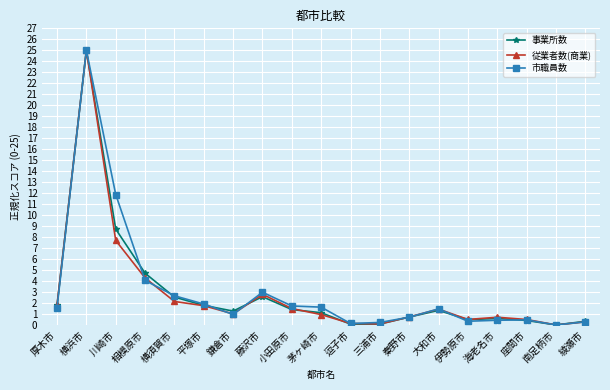

What is the sum of the 市職員数 values at 茅ヶ崎市 and 伊勢原市?

2.0